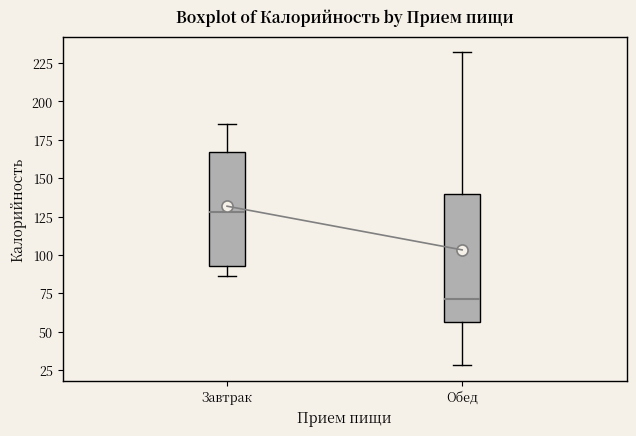

Reading left to right, transcribe this box plot: for each box, give where its median line is, the range the box spans, and where its two whiskers end, as read against the y-axis. The values are not printed on the chart, so give them approximately, as read against the axis.

Завтрак: median 130, box 95 to 165, whiskers 85 to 185
Обед: median 70, box 55 to 140, whiskers 30 to 230